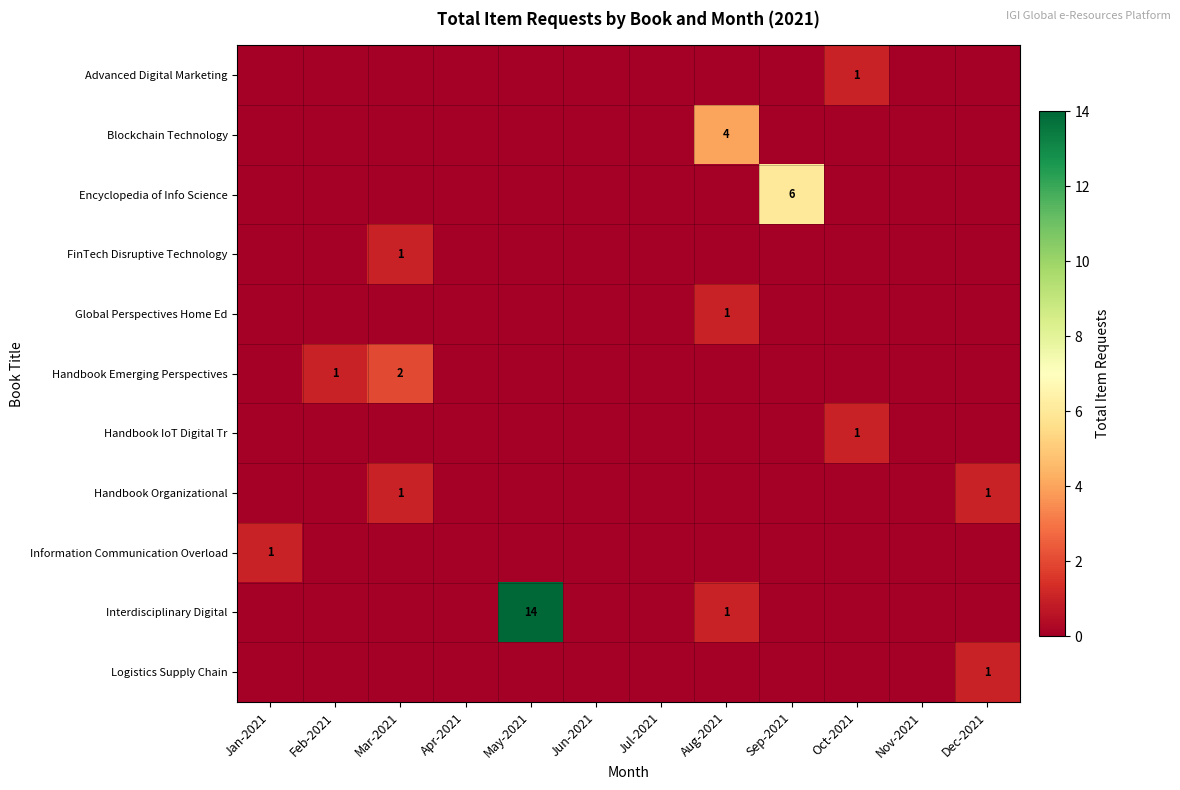

Read the Interdisciplinary Digital value at May-2021.

14